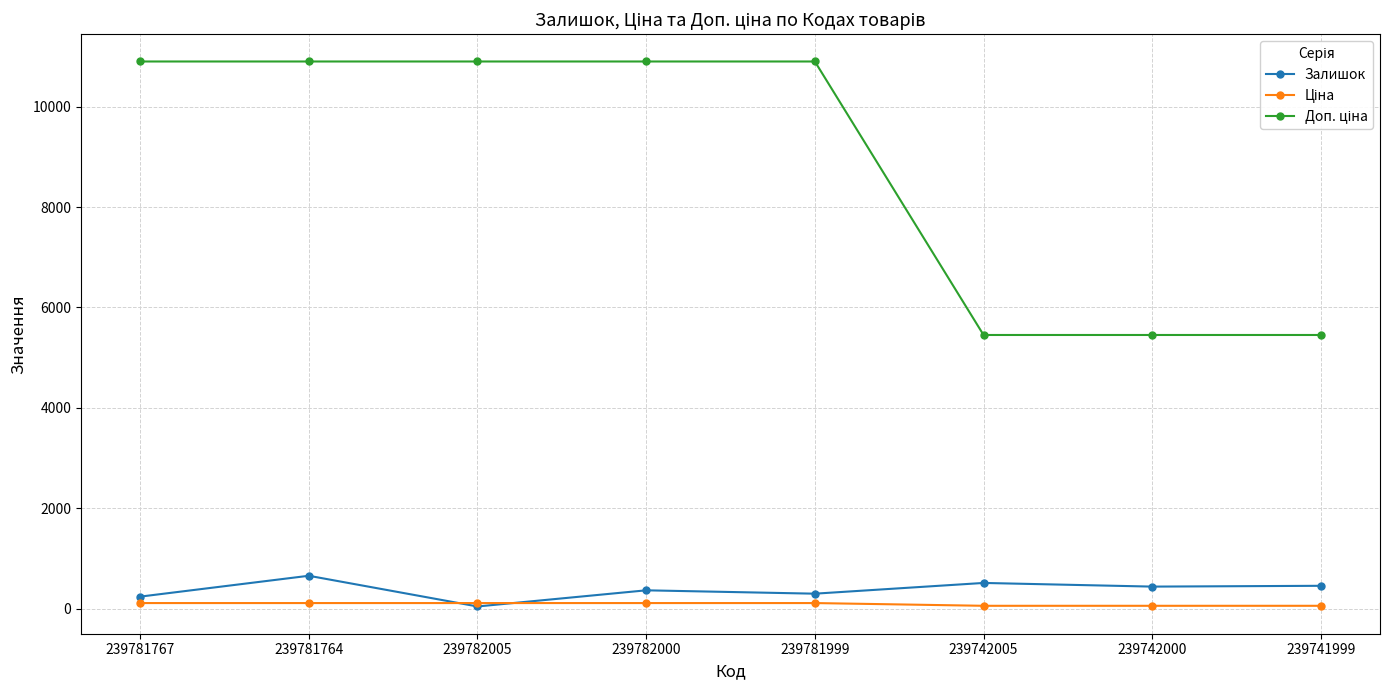

At how many categories does at least one series exceed 3991?

8